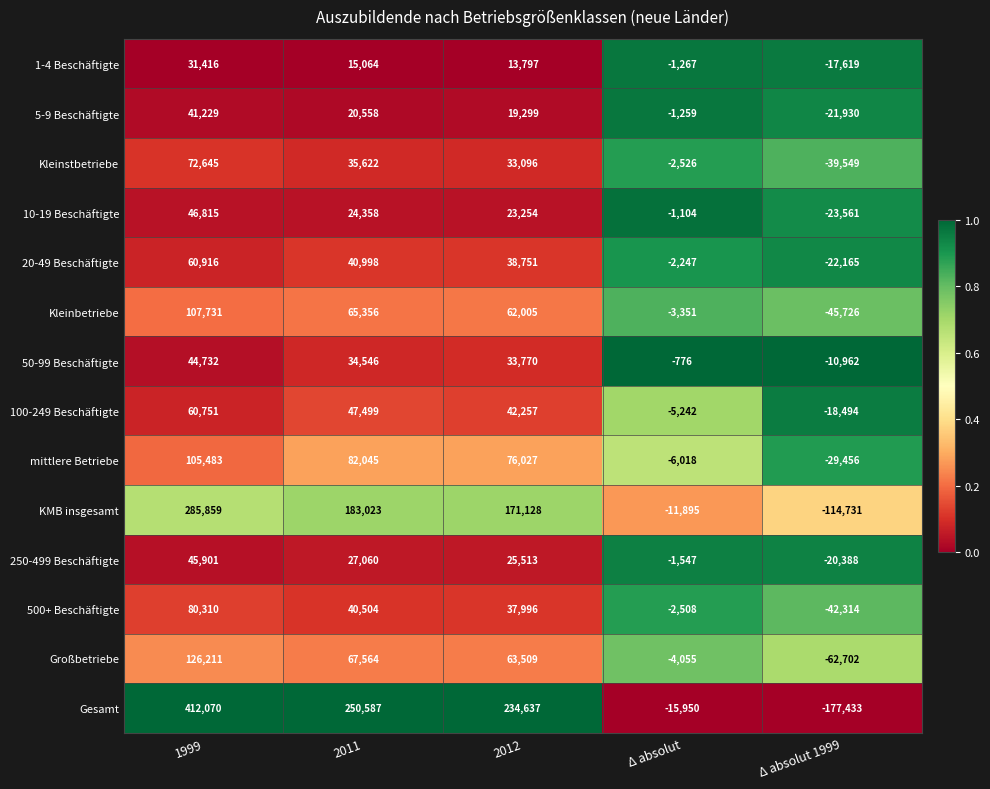

What is the total value across all series at 2012?

875039